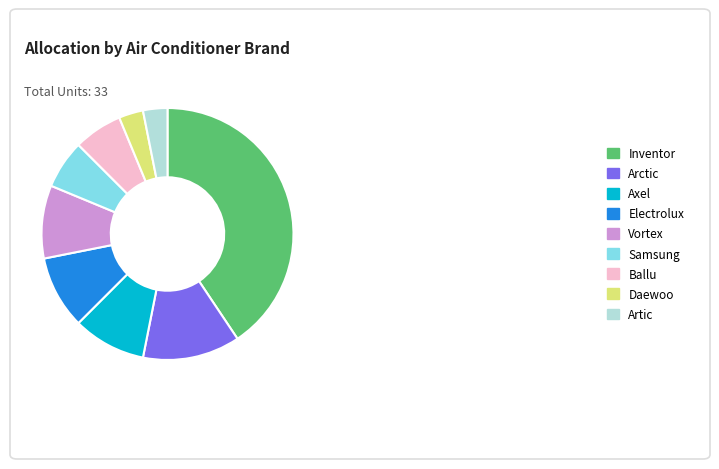

What is the largest slice in the pie chart?

Inventor